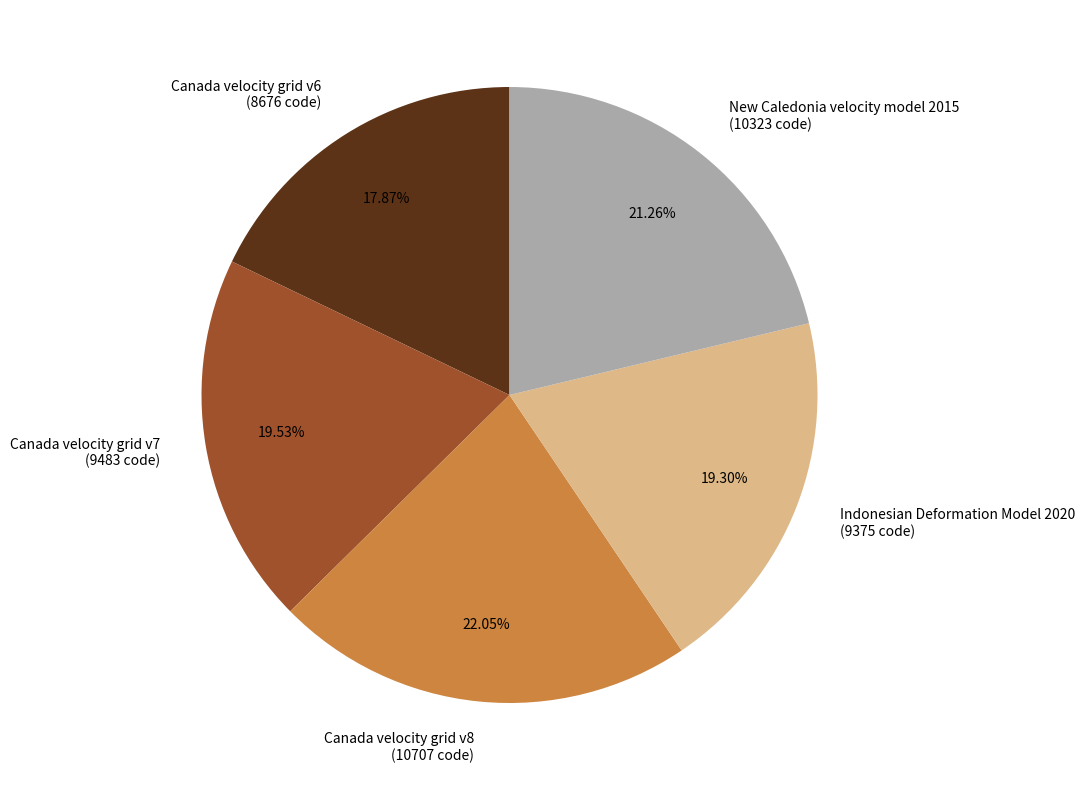

Which has a higher value, Canada velocity grid v7 or Canada velocity grid v8?

Canada velocity grid v8